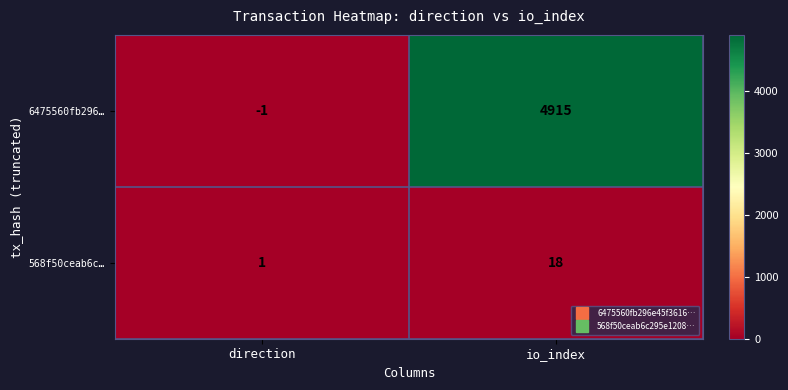

The 568f50ceab6c… series shows 18 at io_index. True or false?

True